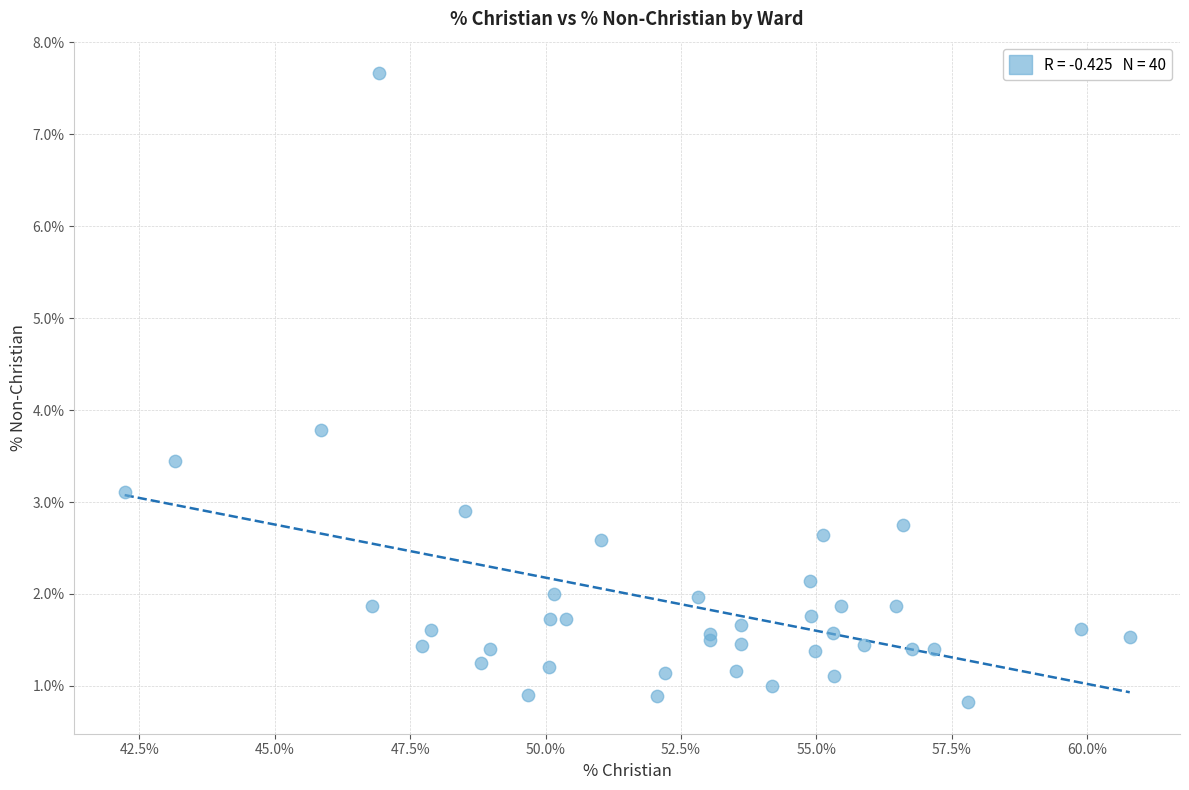

What Y value in the scatter plot is closest to 4?

3.8